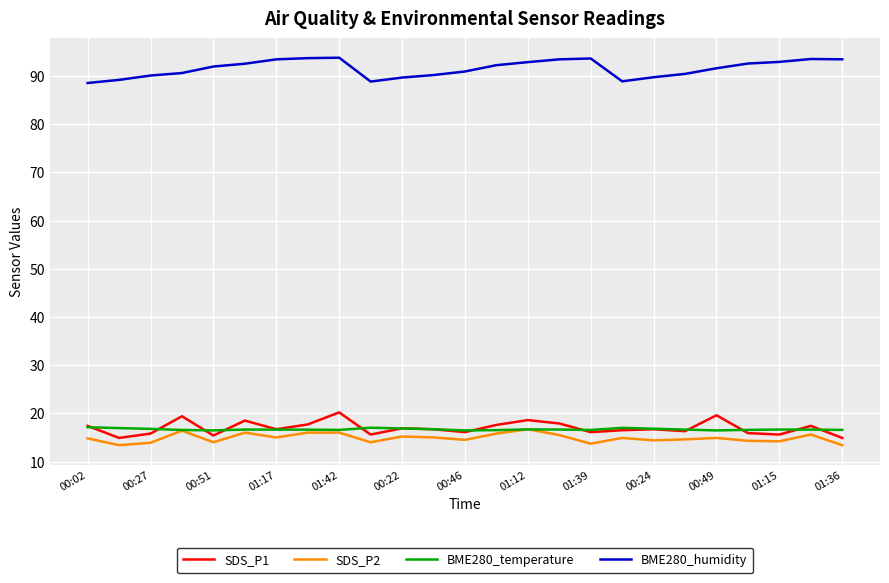

What is the maximum value for BME280_humidity?

93.8